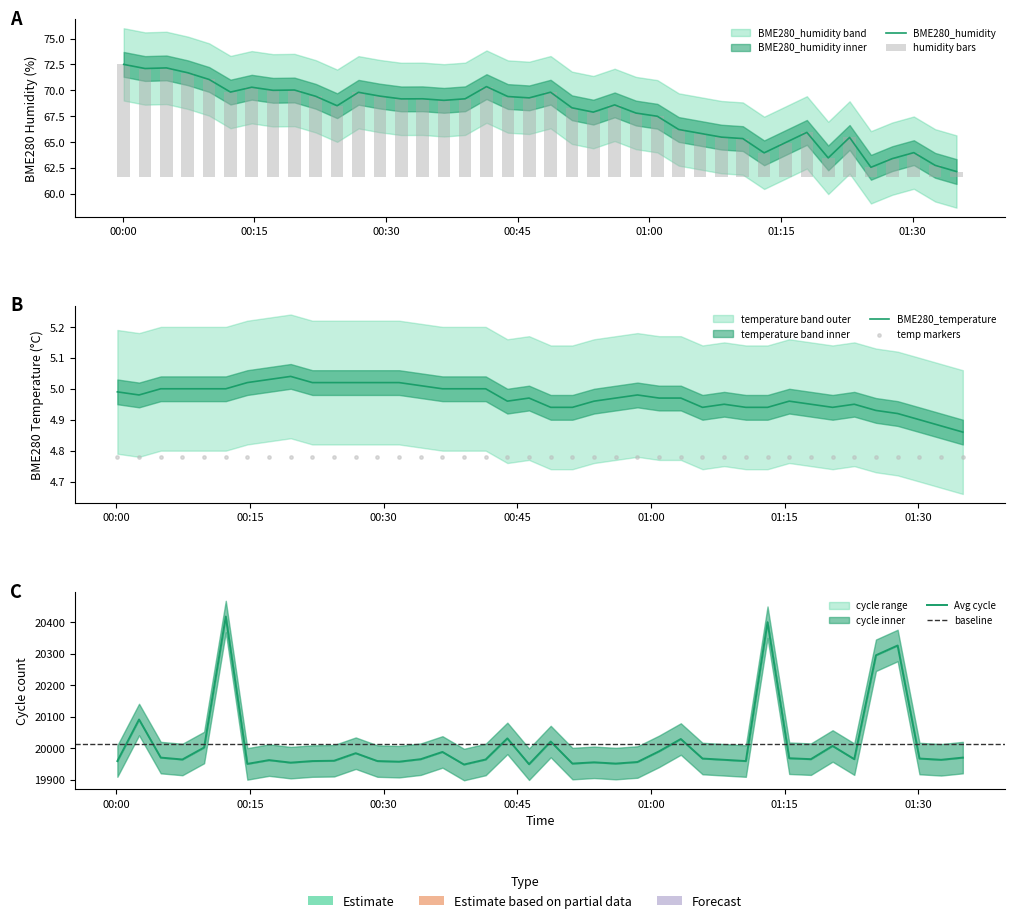

At how many categories does at least one series exceed 16909?

40